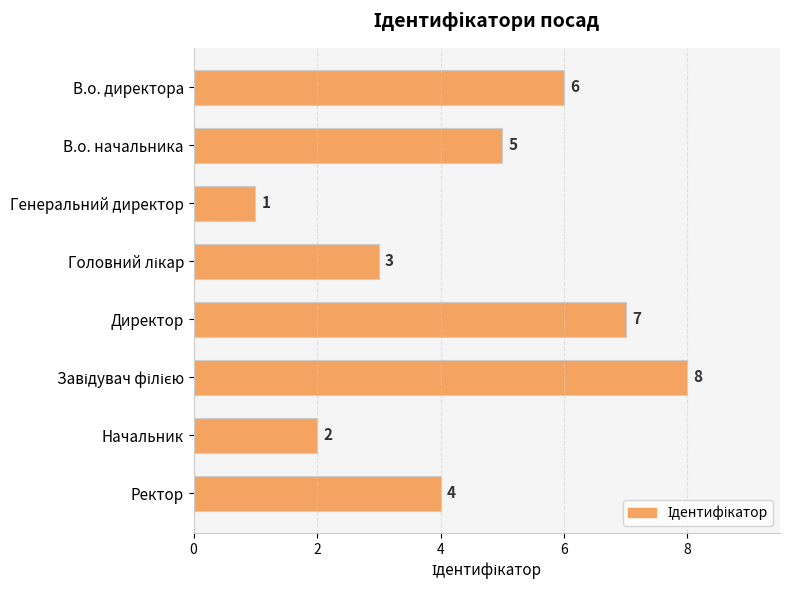

Are the bars grouped side by side (vs. stacked)?

No